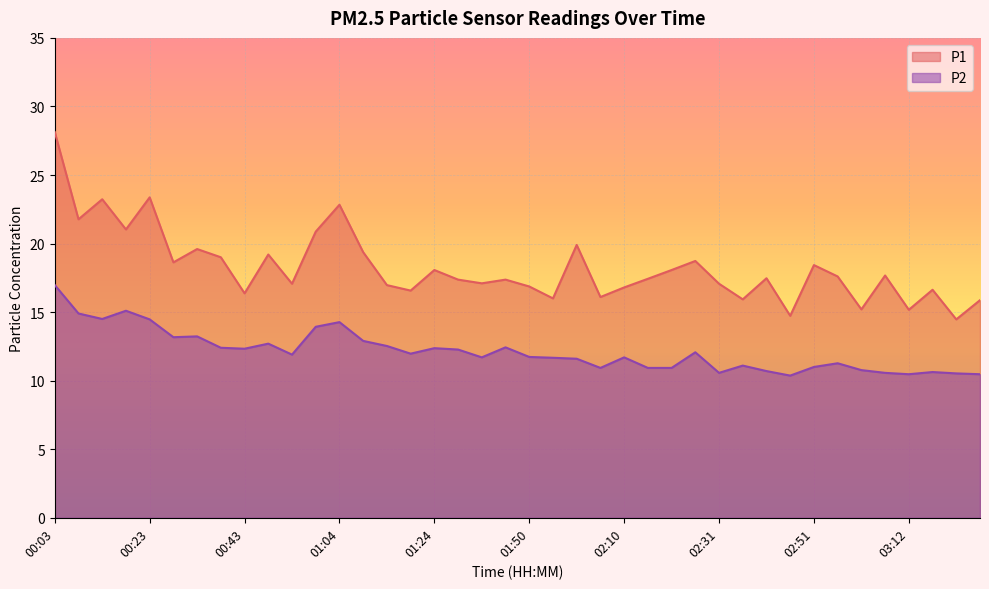

Where is P1 nearest to the value 21?

00:18